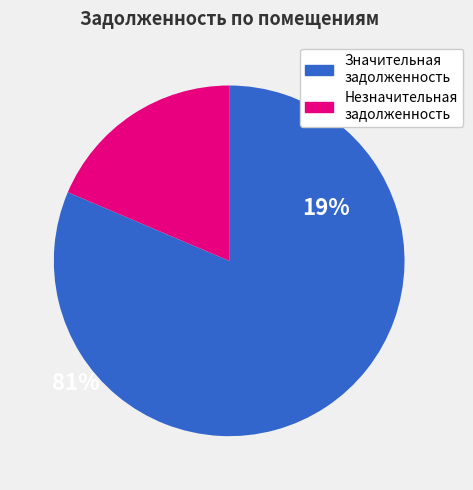

How many segments does this pie chart have?

2